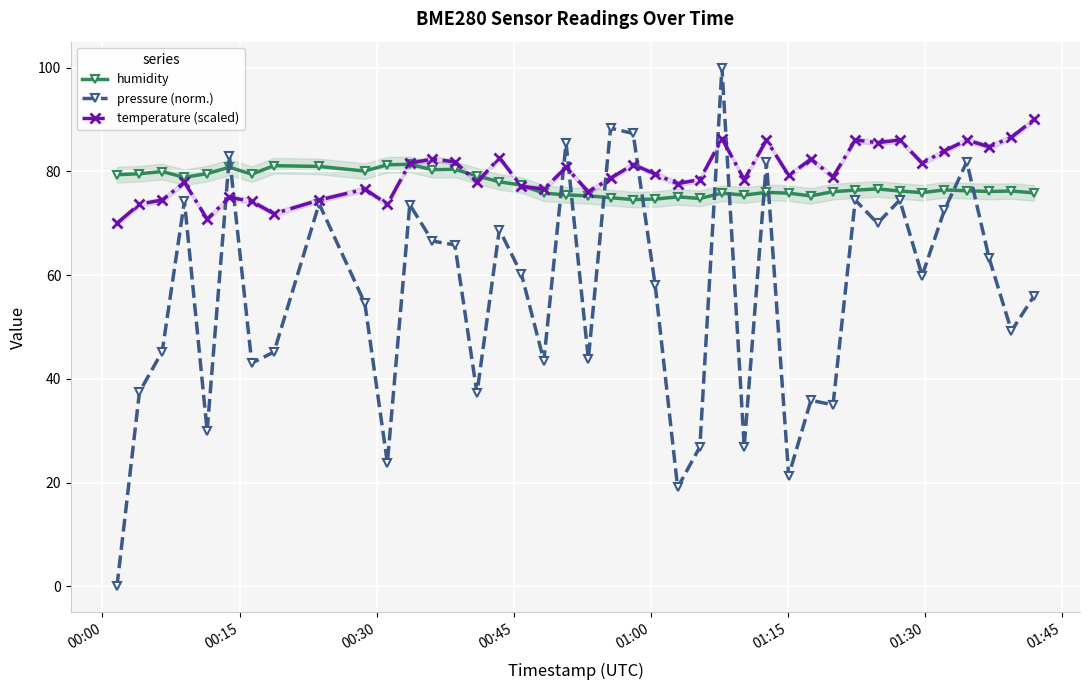

What is the value of the pressure (norm.) point at the 18th from the left?

43.5